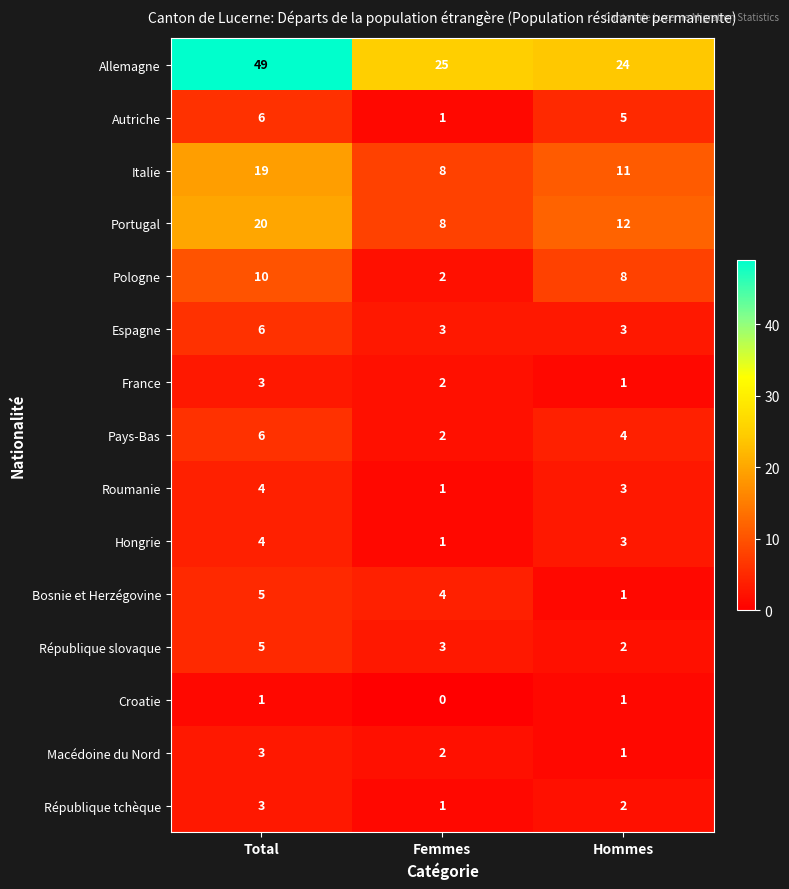

What is the total value across all series at Hommes?

81